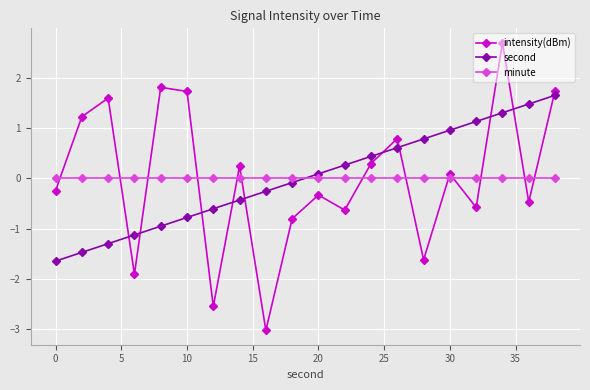

Which series has the widest spread of values?

intensity(dBm)